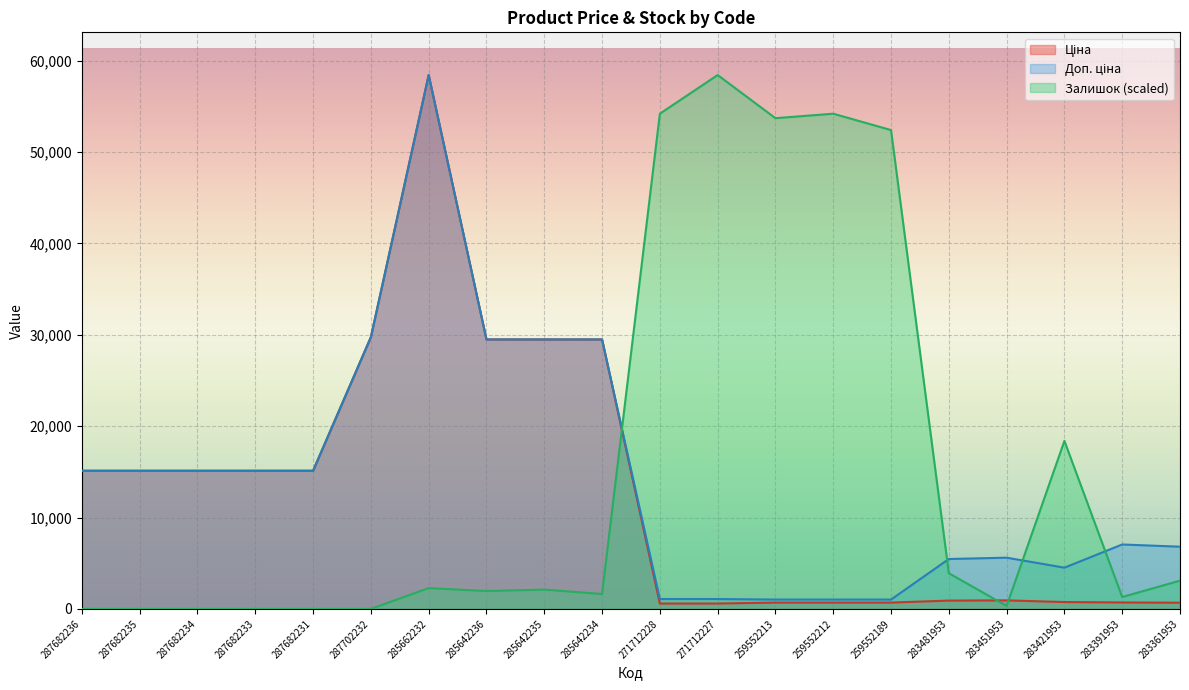

Which series changed the most between 259552189 and 283391953?

Залишок (scaled)